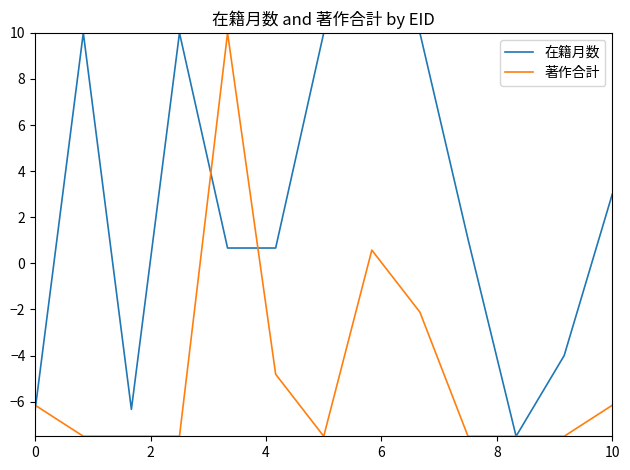

What are all the series names shown in the legend?

在籍月数, 著作合計